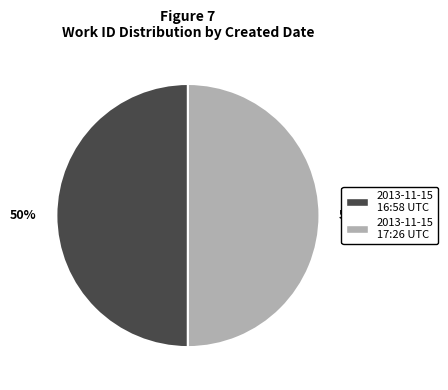

How many segments does this pie chart have?

2